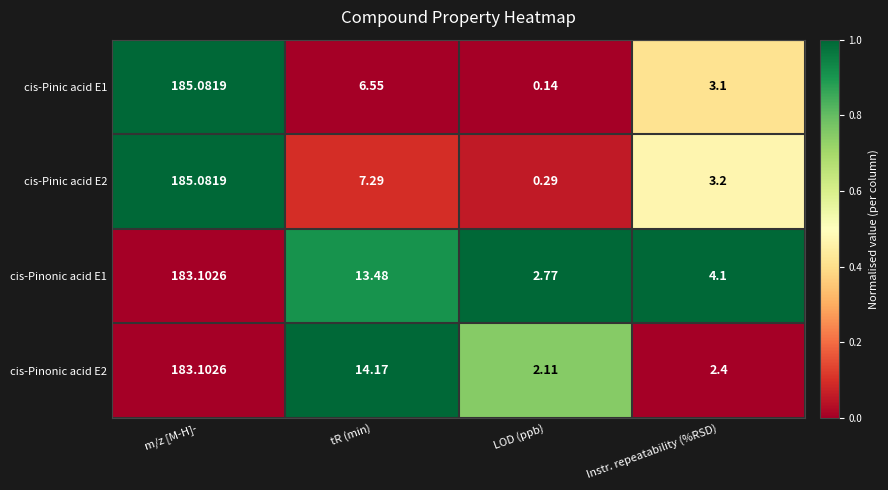

Which series has the widest spread of values?

cis-Pinic acid E1